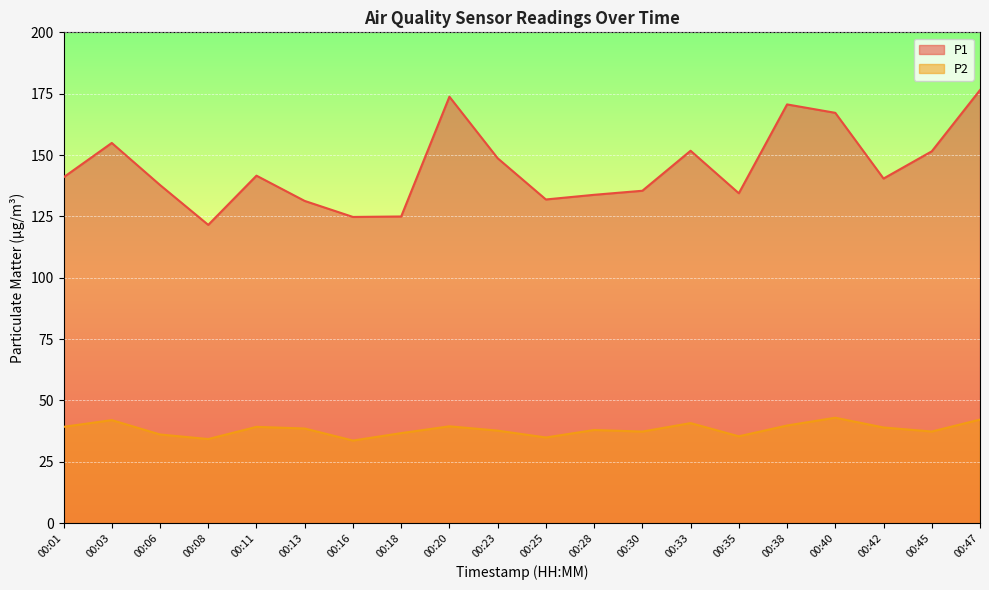

What is the difference between the P1 values at 00:01 and 00:13?

9.6